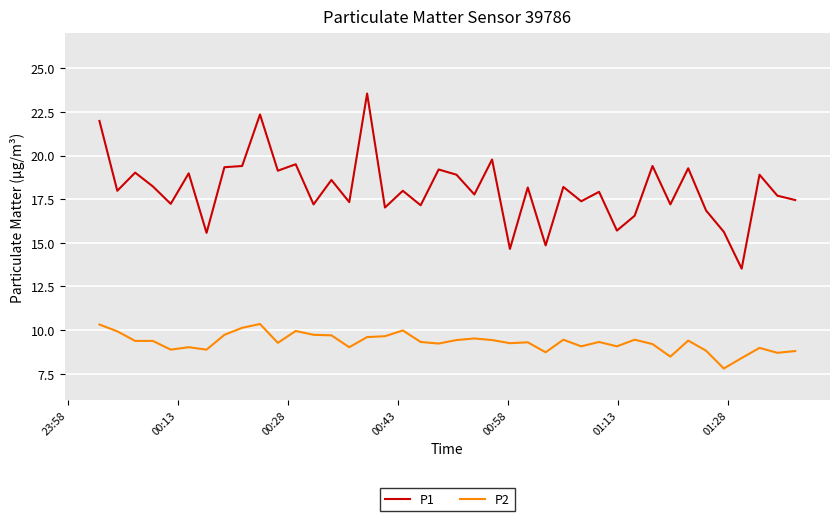

List the series in order of their peak value, lowest first.

P2, P1